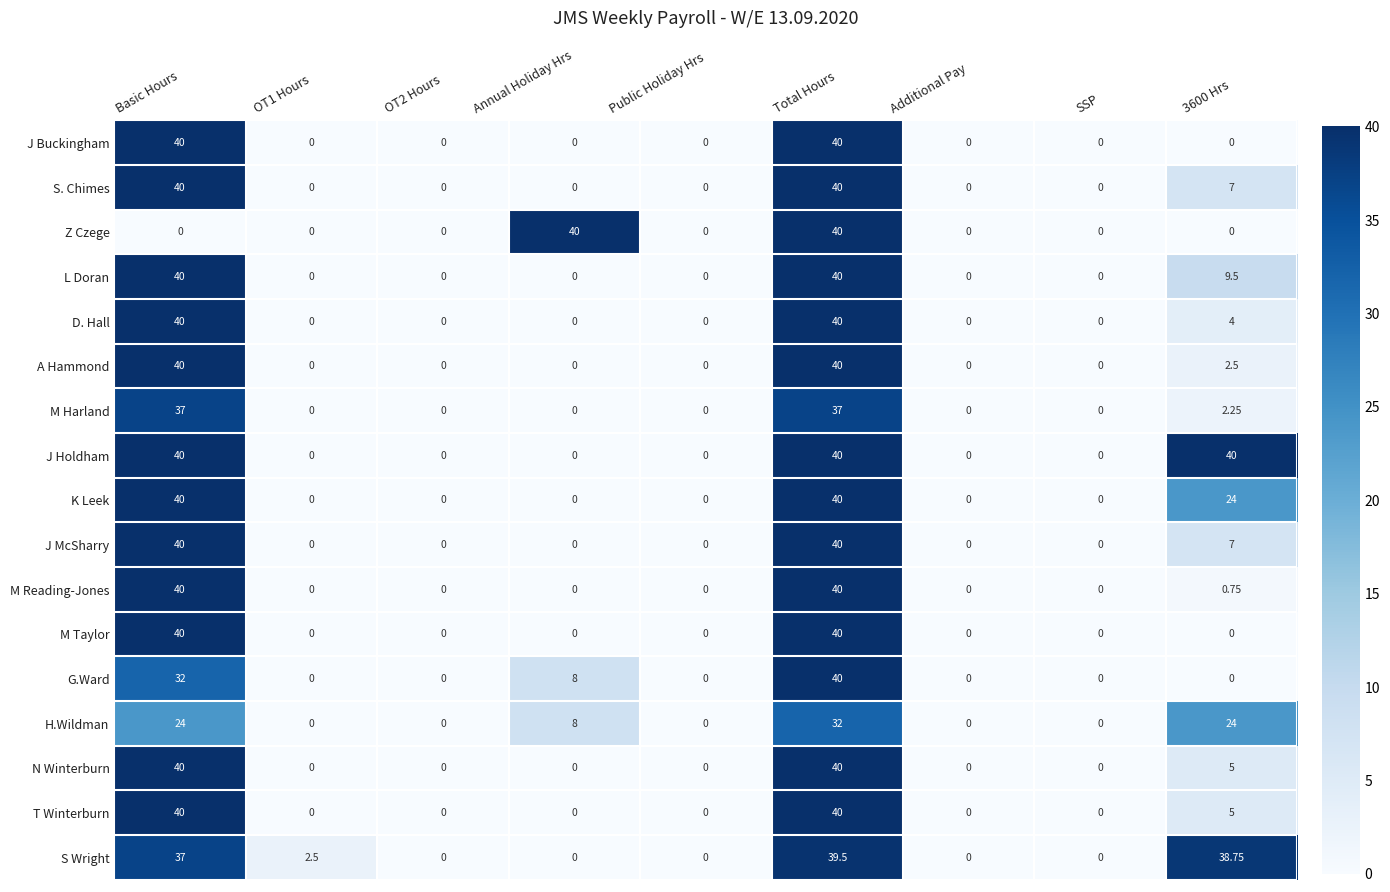

Is the value of A Hammond at Total Hours greater than the value of K Leek at OT2 Hours?

Yes